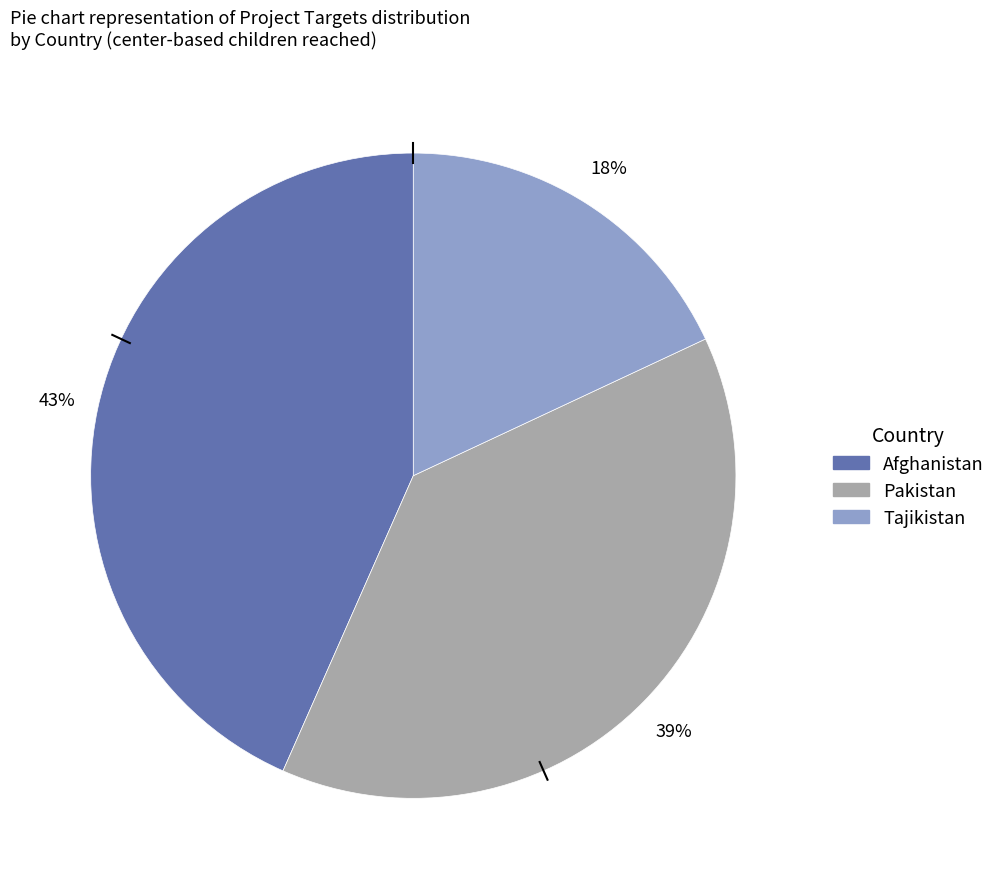

Do Pakistan and Afghanistan together represent more than half of the pie?

Yes